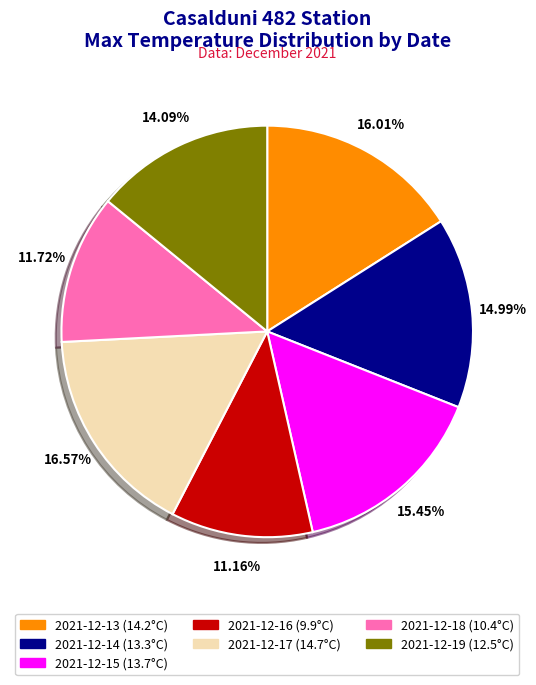

To the nearest percent, what is the difference between the largest and smallest slice percentages?

5%